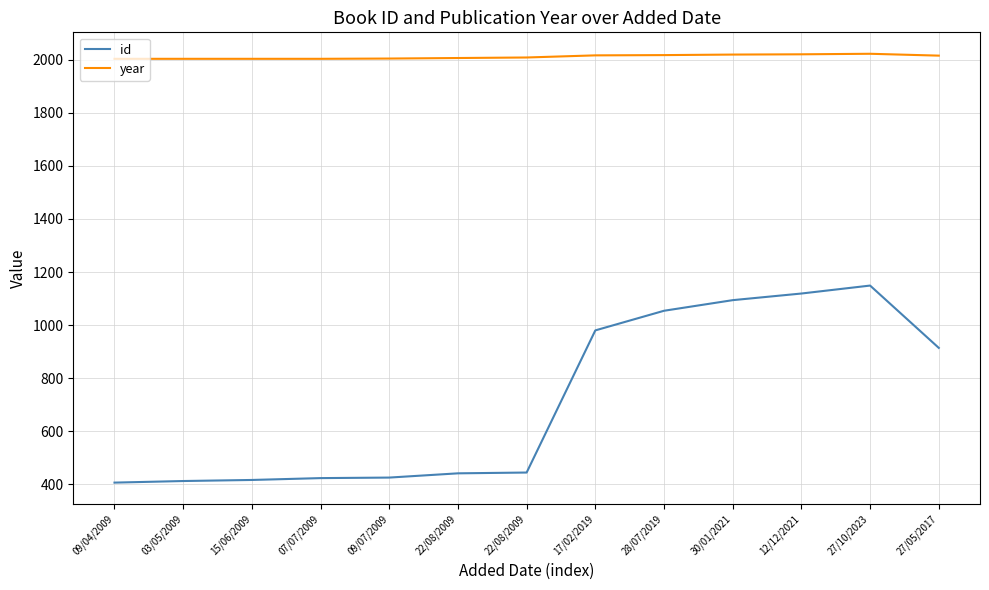

How many data points in id are above 444?

6